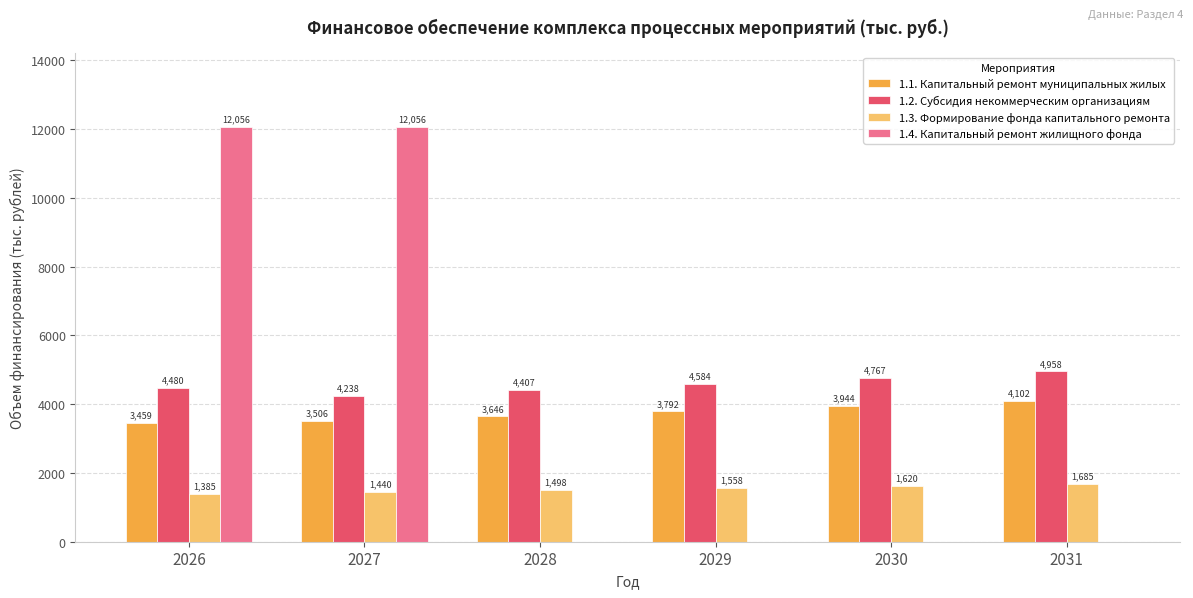

Which series has the largest total across all categories?

1.2. Субсидия некоммерческим организациям